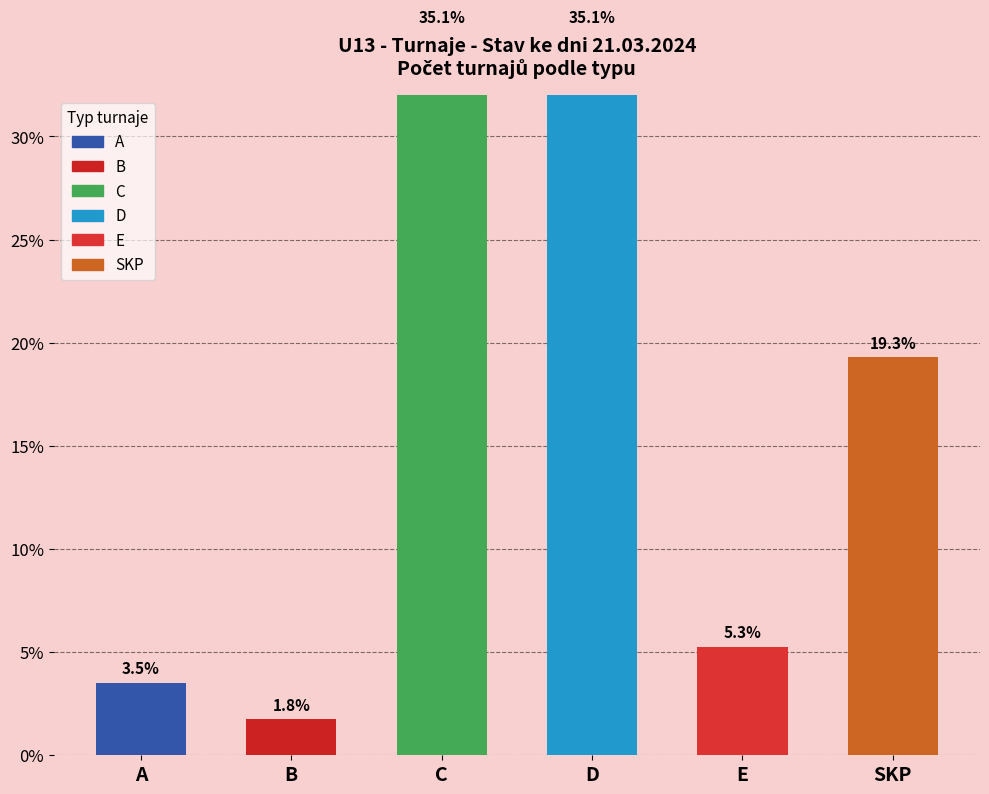

What is the sum of the values at D and A?

38.6